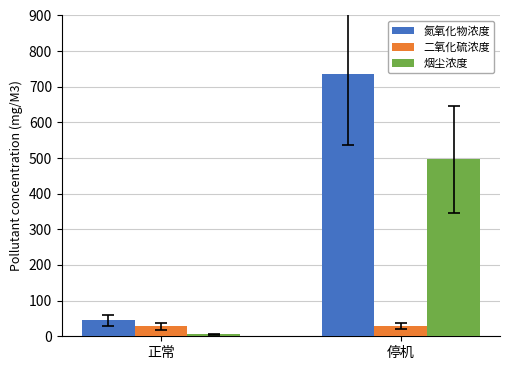

Is the value of 氮氧化物浓度 at 正常 greater than the value of 二氧化硫浓度 at 停机?

Yes